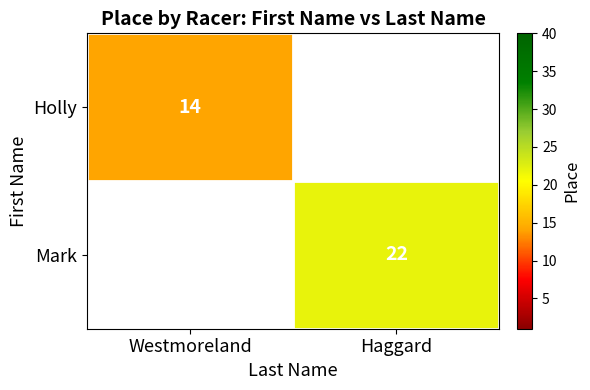

True or false: Mark has a value of 8 at Haggard.

False